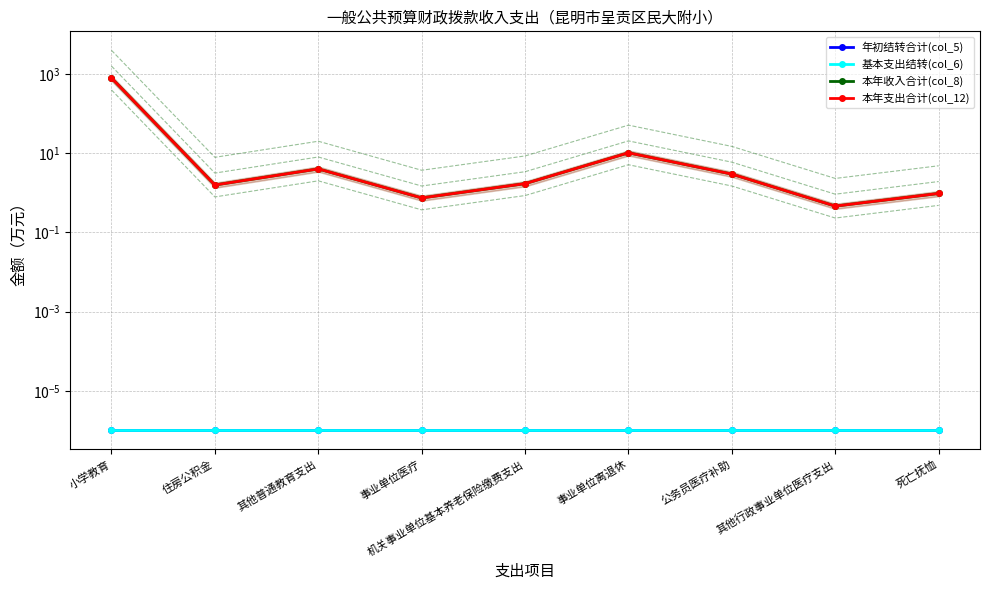

Rank the series by their maximum value, from highest to lowest.

本年收入合计(col_8), 本年支出合计(col_12), 年初结转合计(col_5), 基本支出结转(col_6)